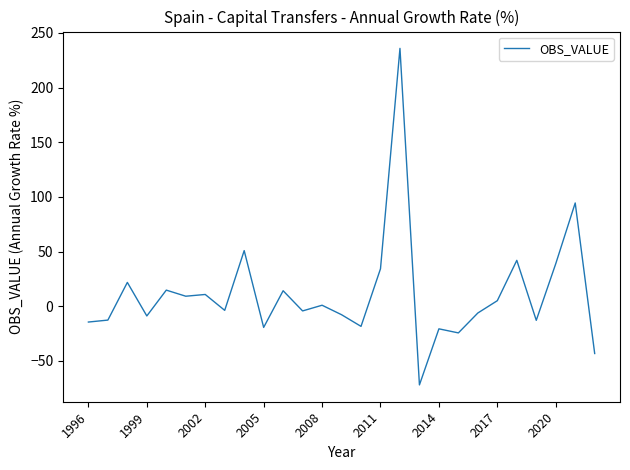

What is the greatest value displayed?

235.9